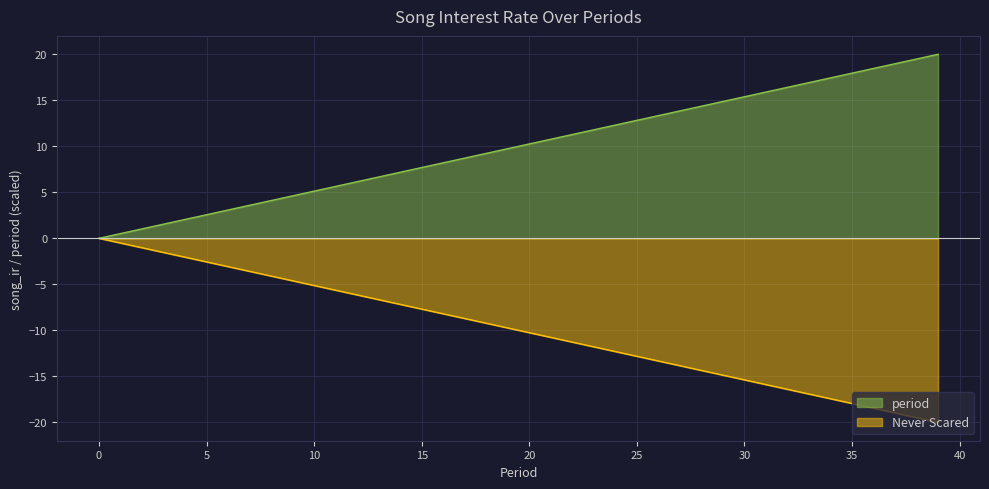

List the labels in order of value, largest first.

39, 38, 37, 36, 35, 34, 33, 32, 31, 30, 29, 28, 27, 26, 25, 24, 23, 22, 21, 20, 19, 18, 17, 16, 15, 14, 13, 12, 11, 10, 9, 8, 7, 6, 5, 4, 3, 2, 1, 0